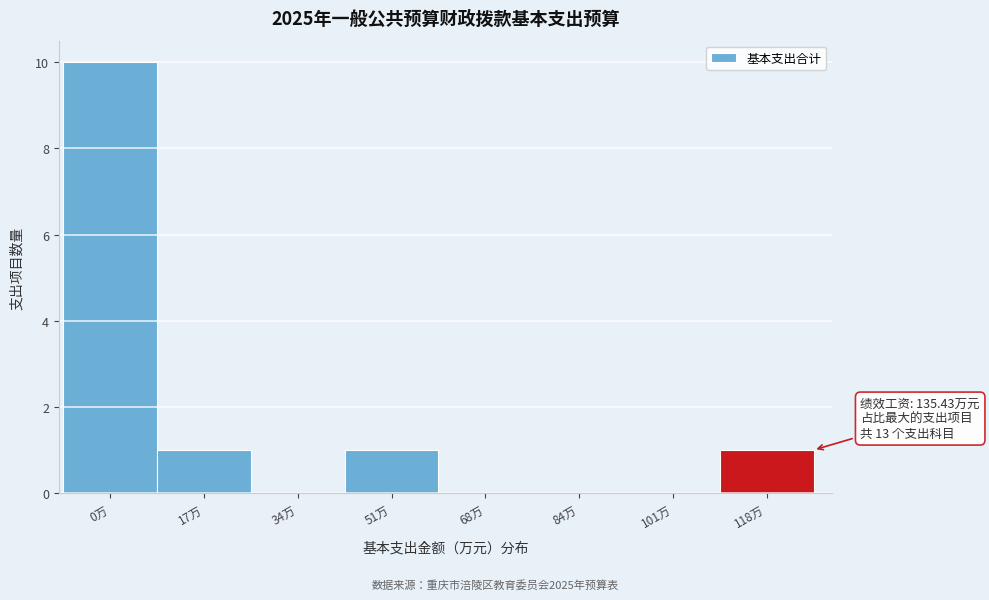

Reading left to right, transcribe all the data shown in this chart.

0万=10	17万=1	34万=0	51万=1	68万=0	84万=0	101万=0	118万=1